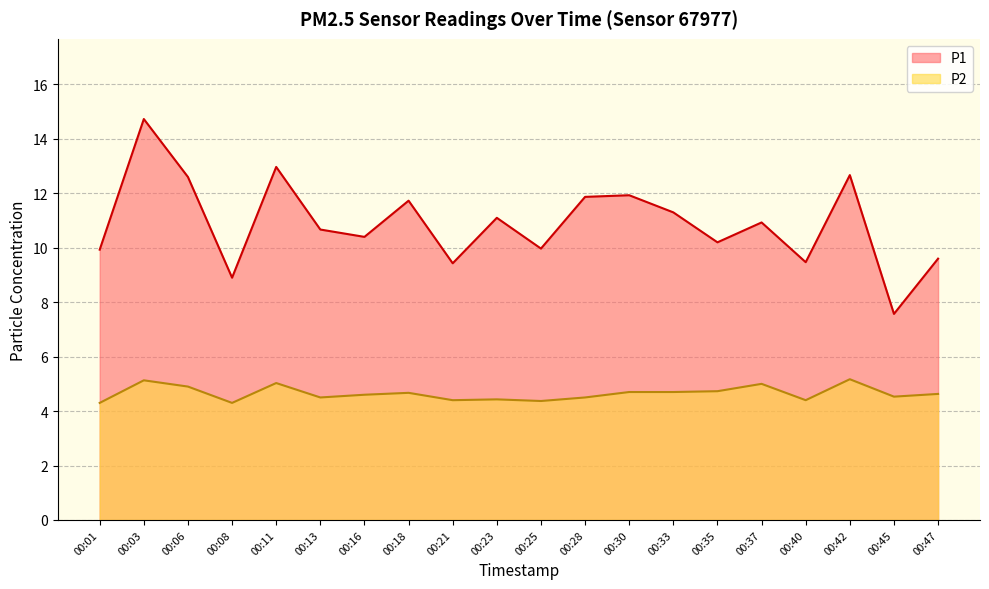

The P1 series shows 18.8 at 00:33. True or false?

False